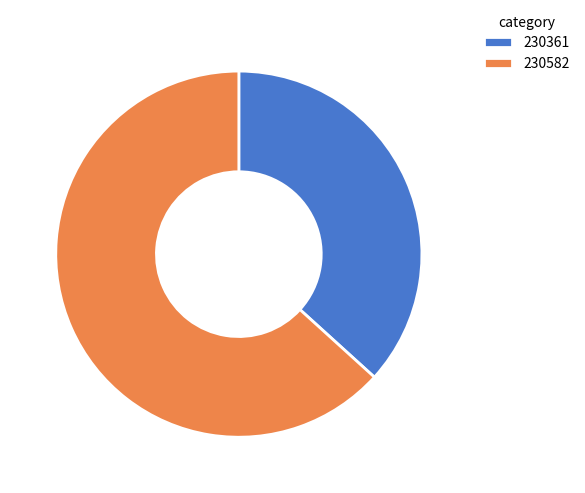

Which slice represents more than half of the pie?

230582